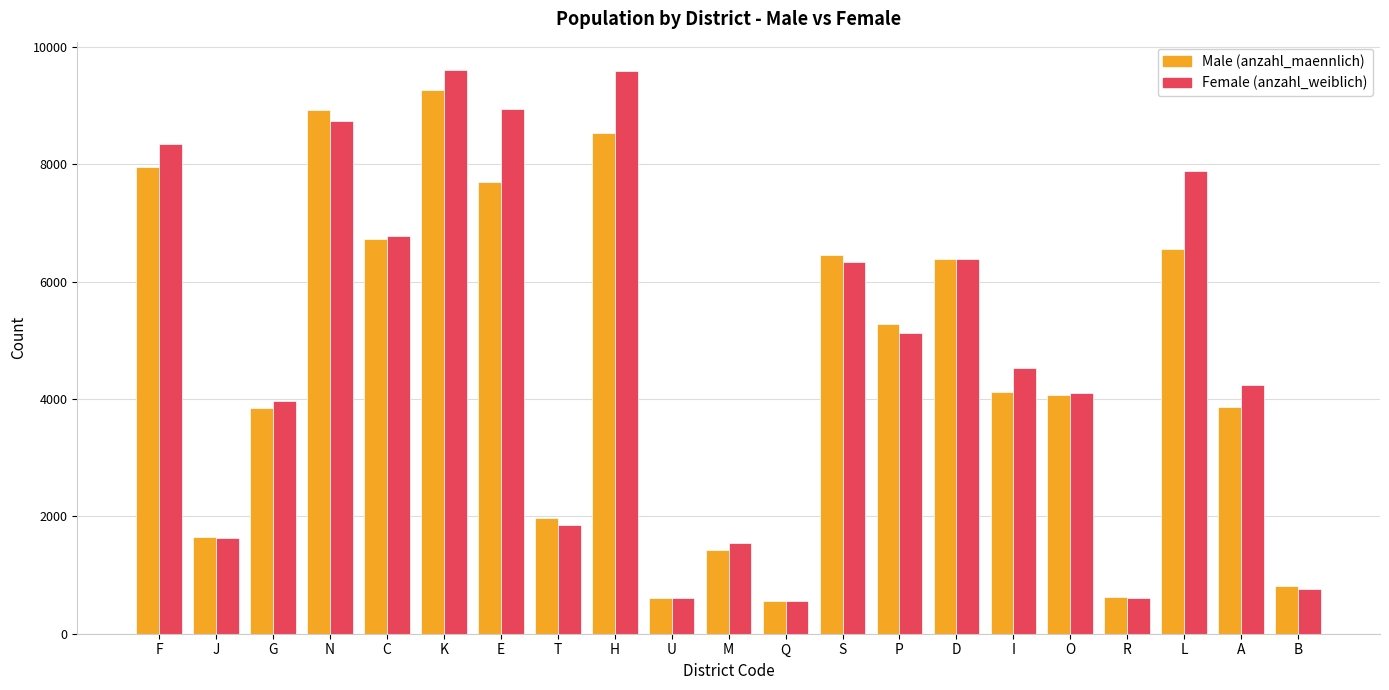

What is the spread (max minus min) of values at A?

388